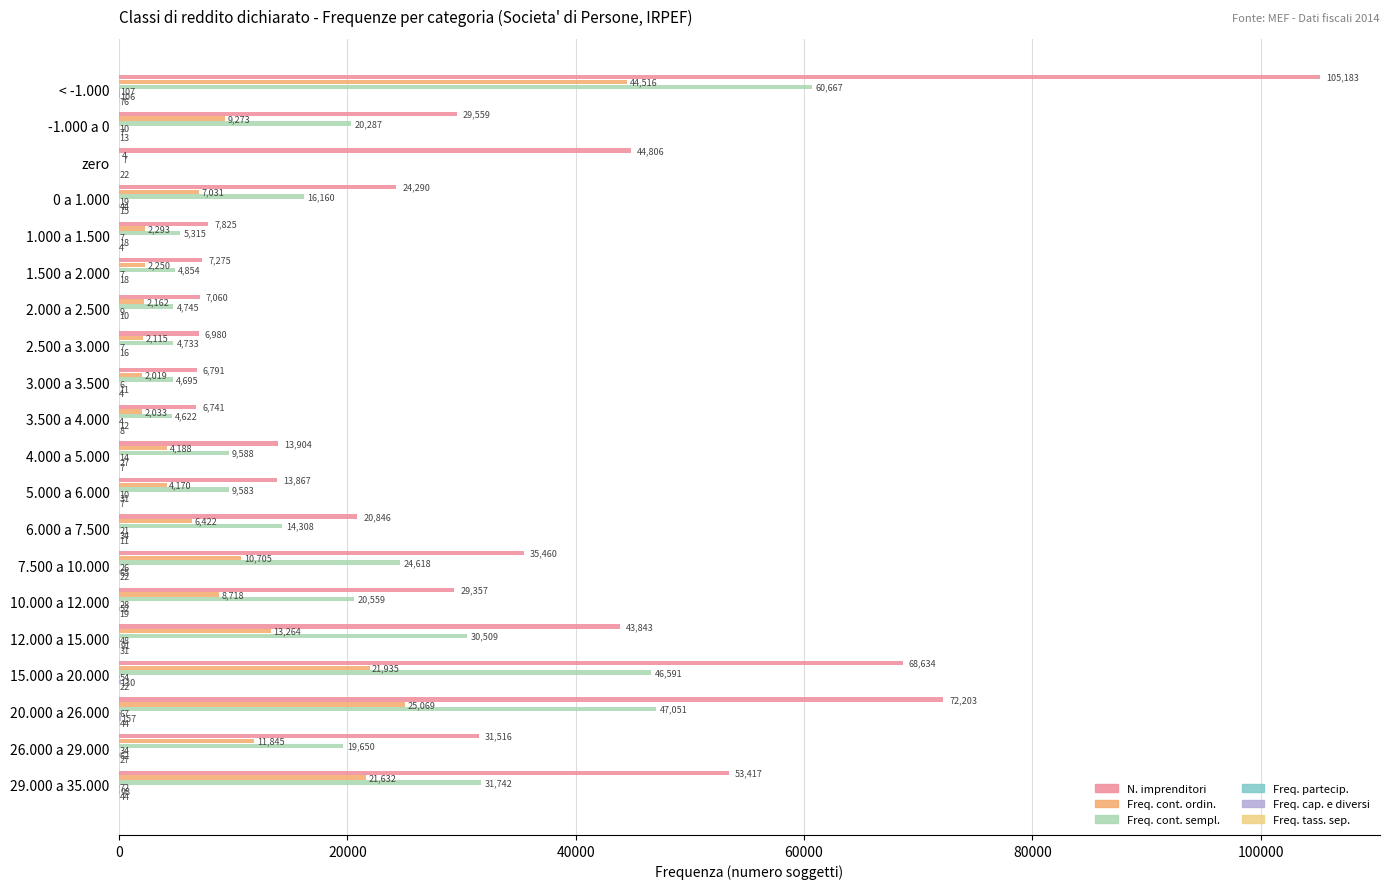

At which category is the sum across all series the highest?

< -1.000